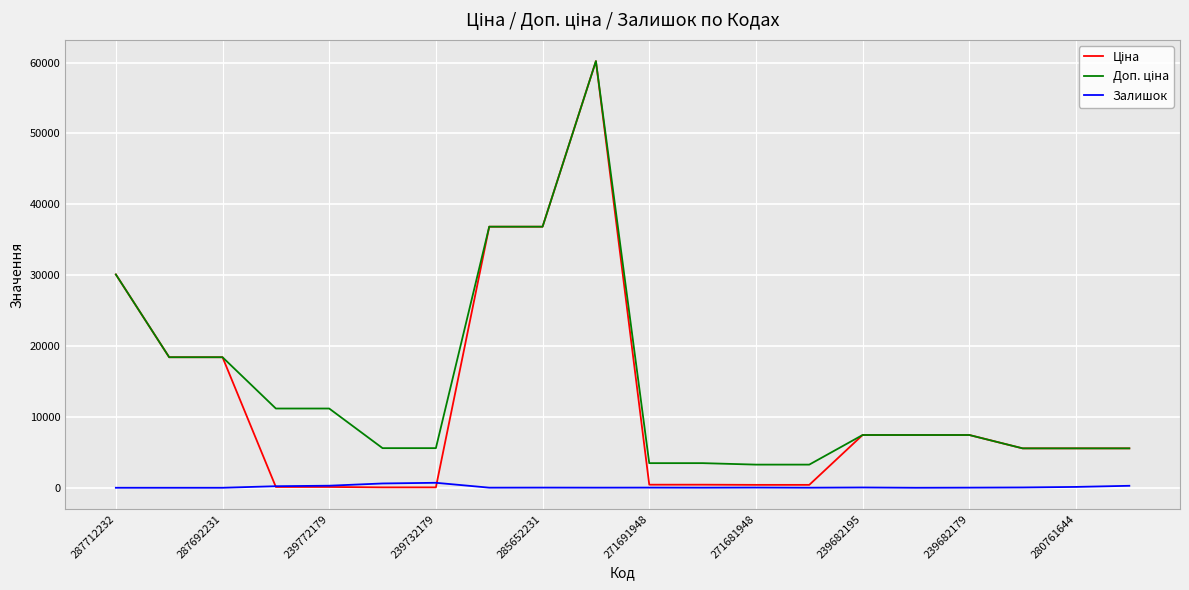

Which category has the lowest value in the Залишок series?

287712232